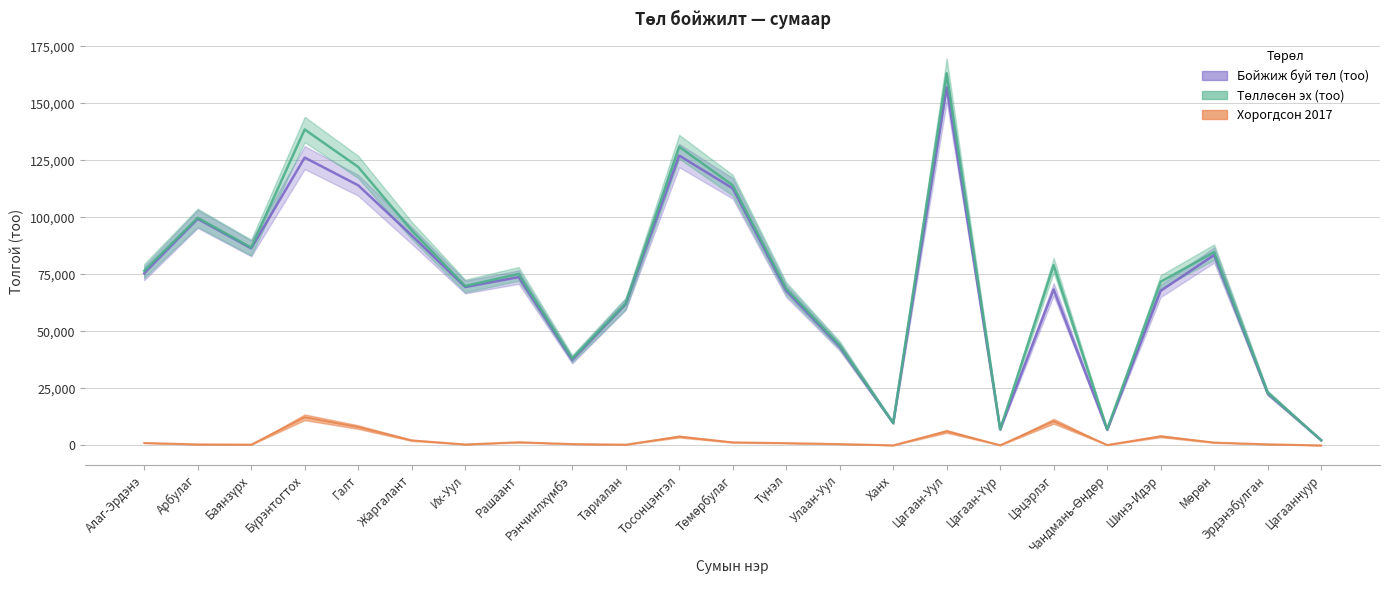

True or false: Төллөсөн эх (тоо) and Хорогдсон 2017 intersect in this chart.

False